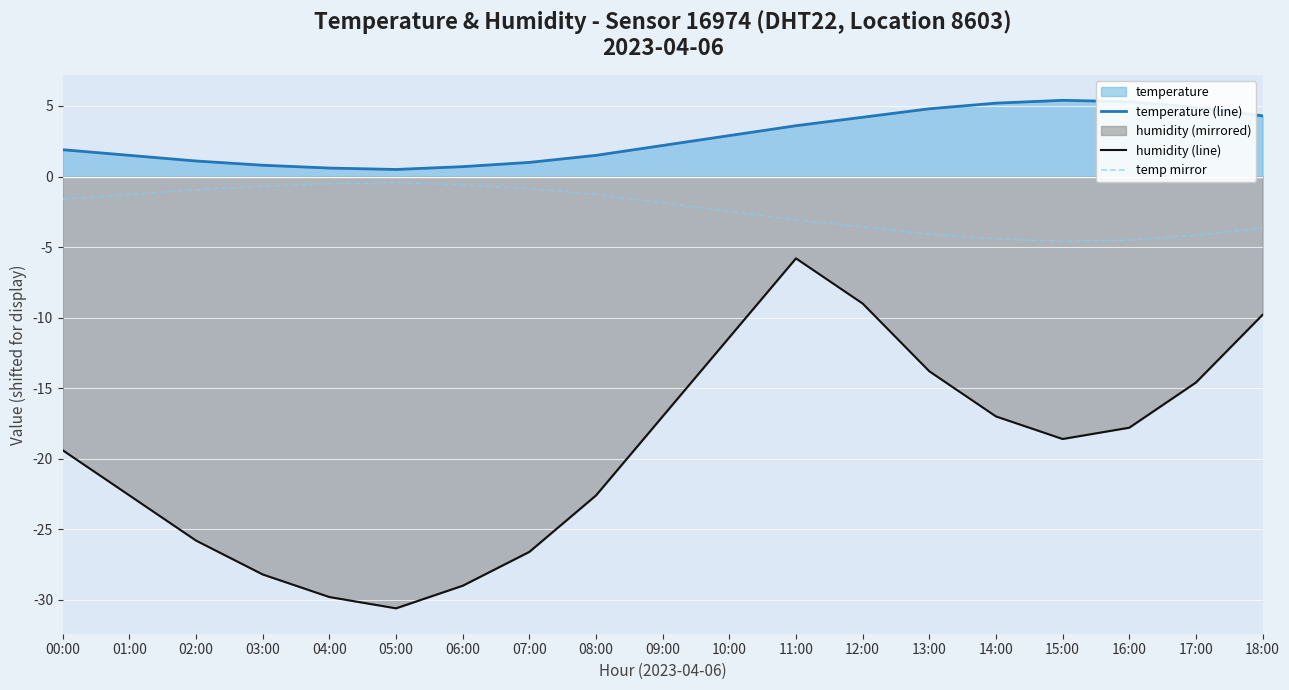

Which category has the lowest value in the temperature (line) series?

05:00